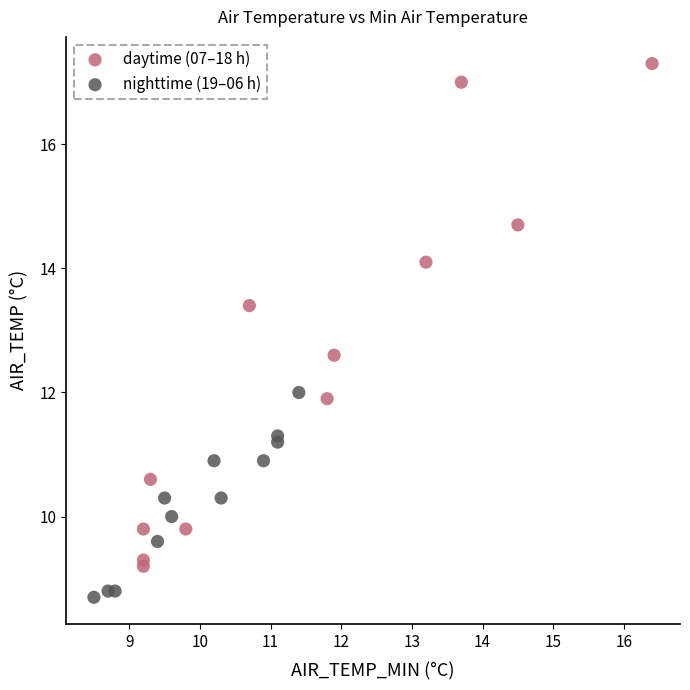

Which series contains the highest Y value?

daytime (07–18 h)